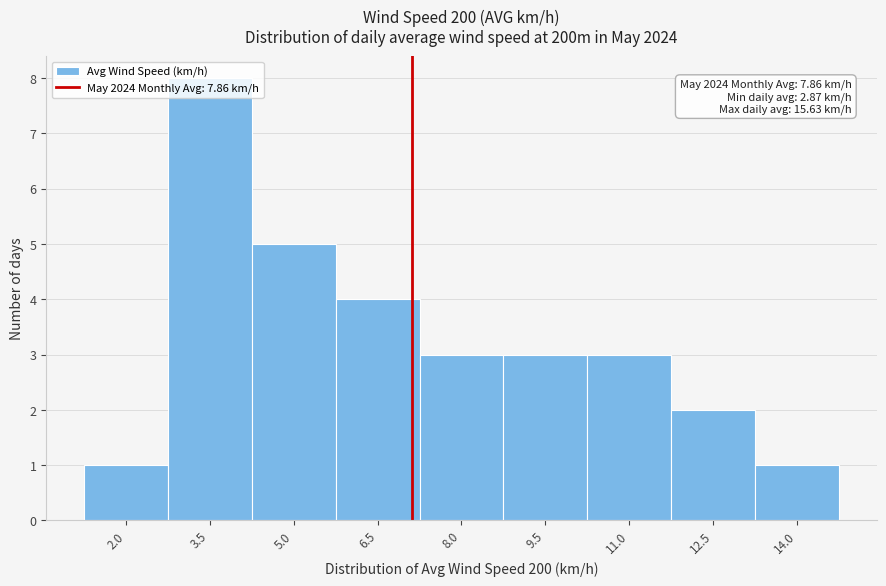

What is the sum of the values at 12.5 and 14.0?

3